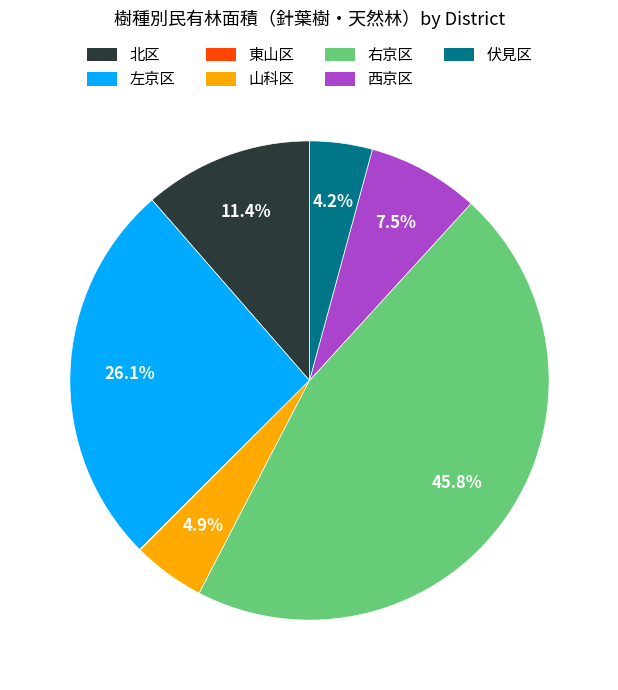

Combined, do 左京区 and 山科区 account for over 50%?

No